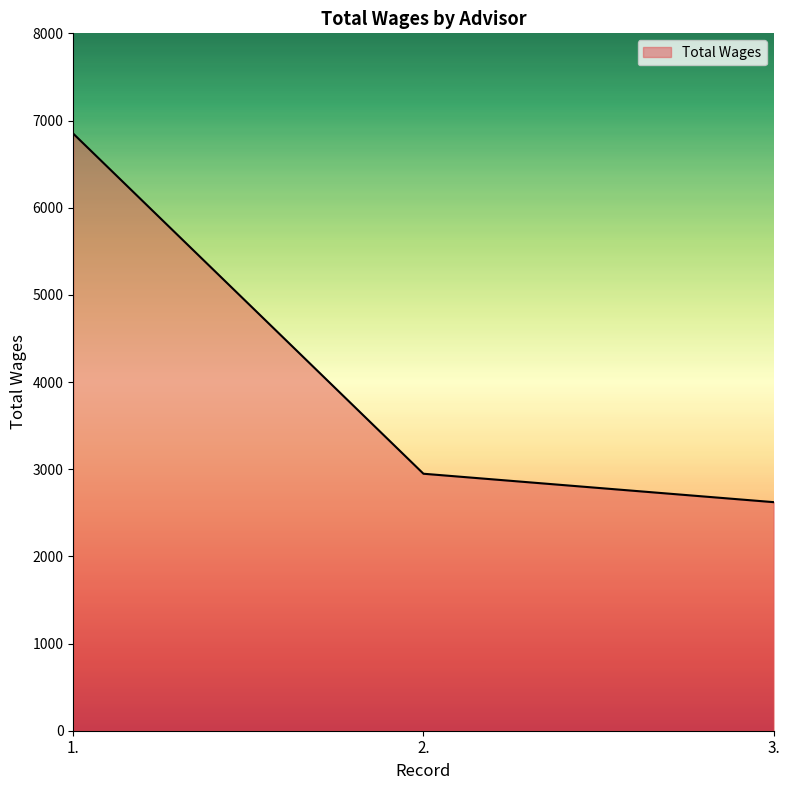

What is the maximum value shown in the chart?

6849